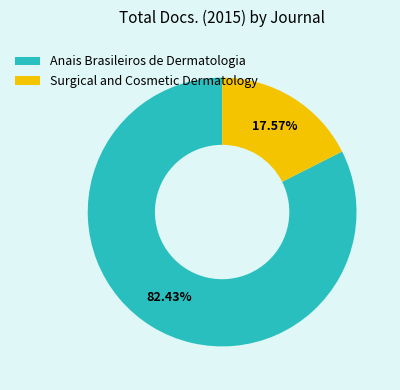

Rank the categories by value from highest to lowest.

Anais Brasileiros de Dermatologia, Surgical and Cosmetic Dermatology